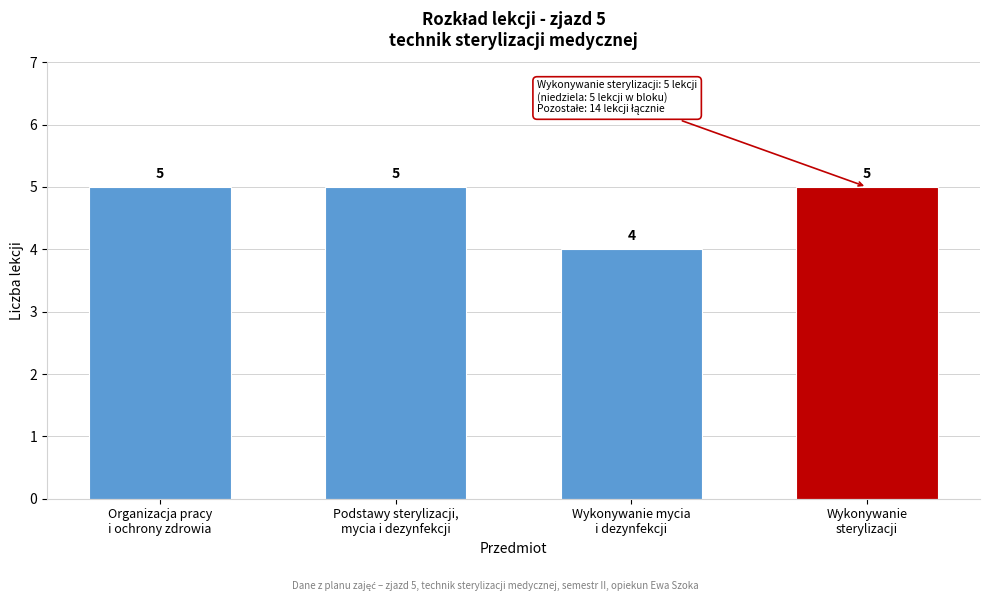

Reading right to left, what are all the values shown in this chart?

5	4	5	5